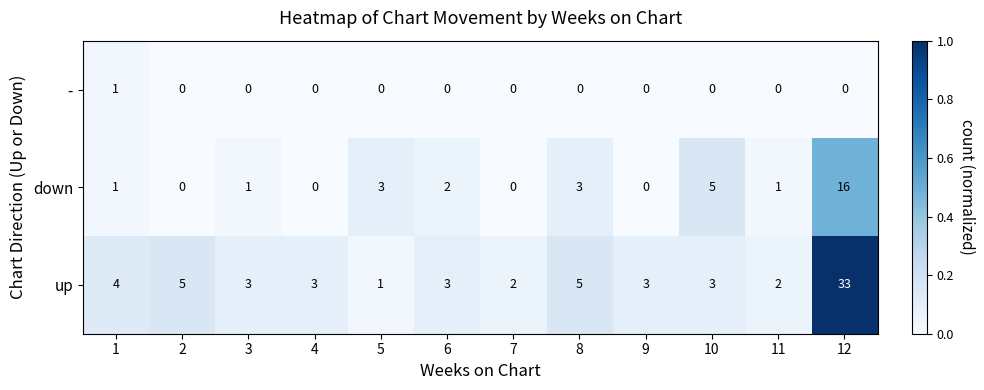

Which series has the widest spread of values?

up